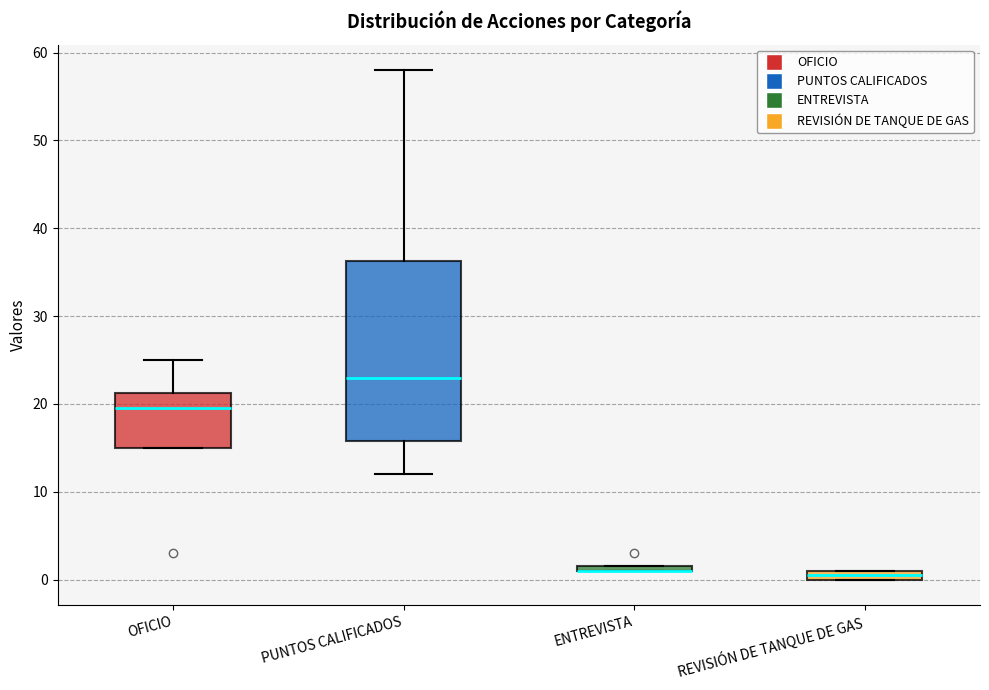

Where does the upper whisker of the box for PUNTOS CALIFICADOS end on the y-axis? The values are not printed on the chart, so give them approximately, as read against the axis.

58